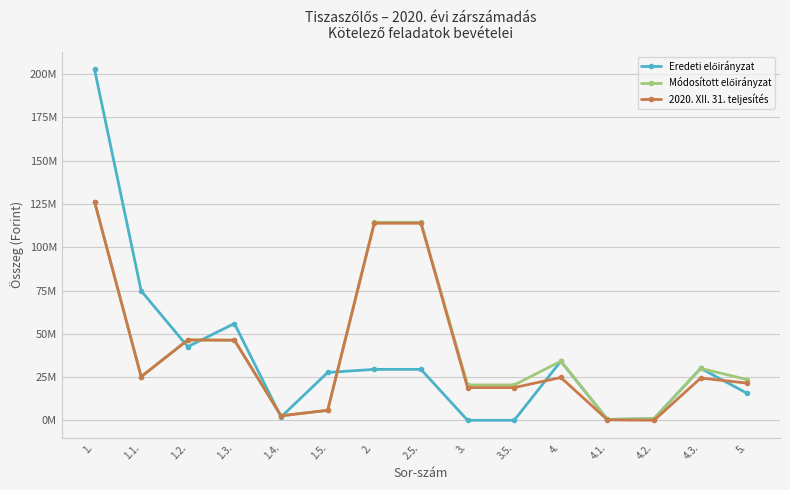

Is this an area chart (filled region under the line)?

No